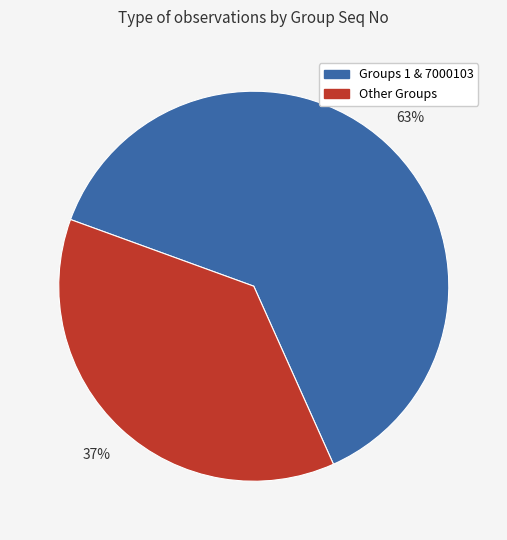

Count the number of slices in the pie.

2